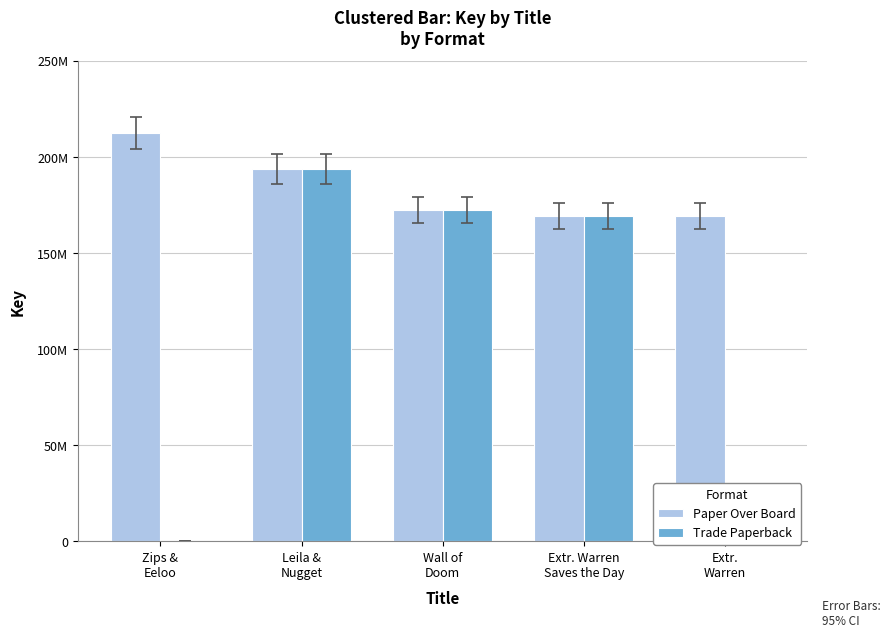

Which label corresponds to the smallest value in the chart?

Zips &
Eeloo